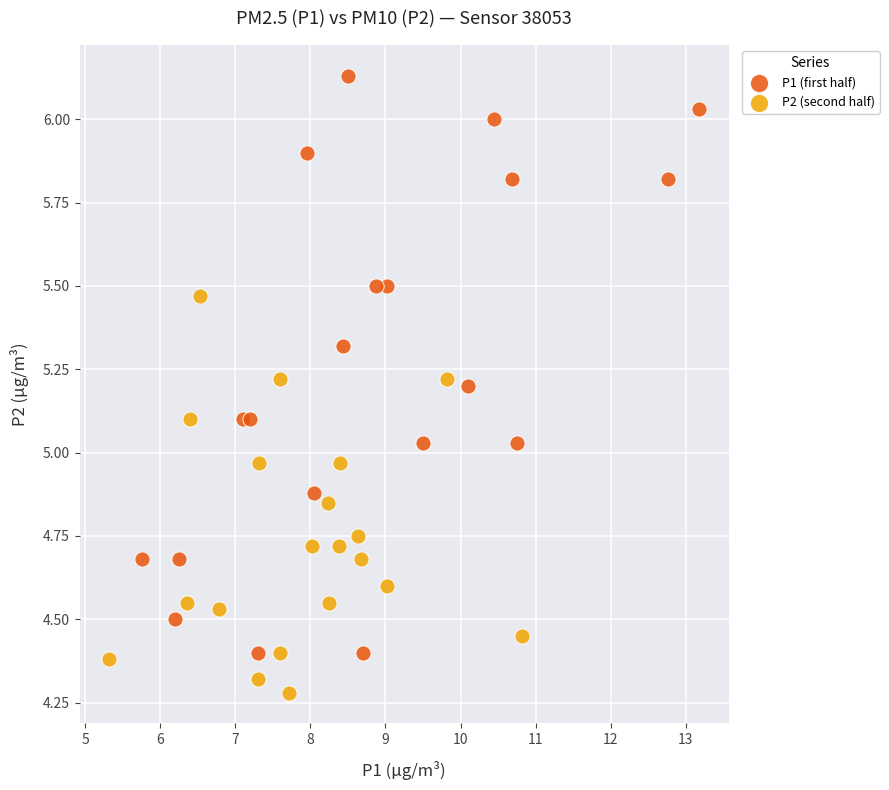

Which series reaches the minimum Y coordinate?

P2 (second half)